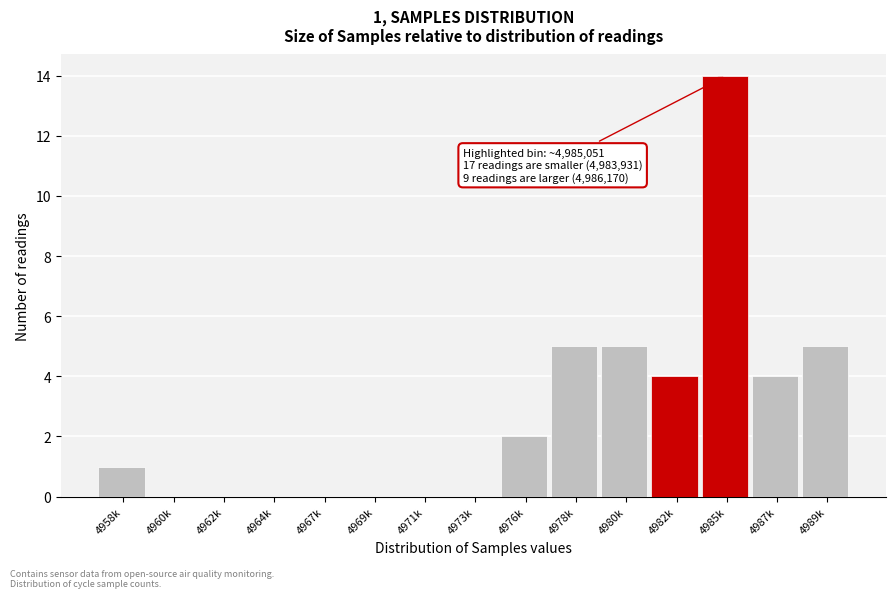

Reading left to right, transcribe all the data shown in this chart.

4958k=1	4960k=0	4962k=0	4964k=0	4967k=0	4969k=0	4971k=0	4973k=0	4976k=2	4978k=5	4980k=5	4982k=4	4985k=14	4987k=4	4989k=5